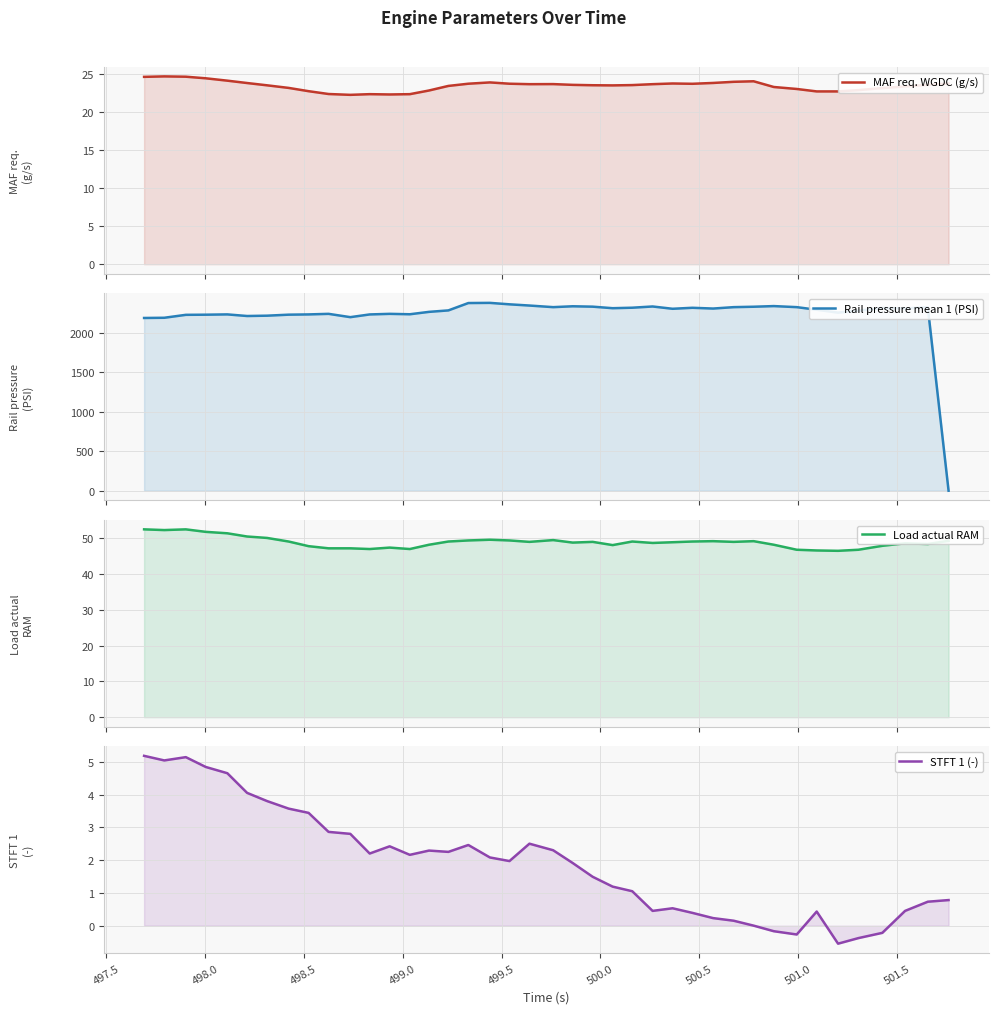

Which series has the largest range (max minus min)?

Rail pressure mean 1 (PSI)